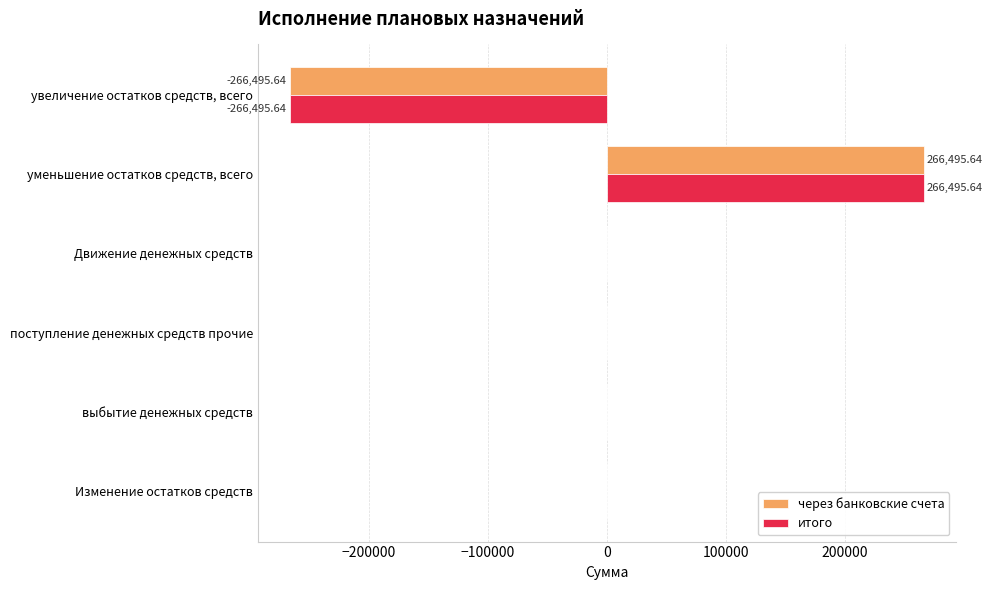

At which category does the chart reach its peak across all series?

уменьшение остатков средств, всего